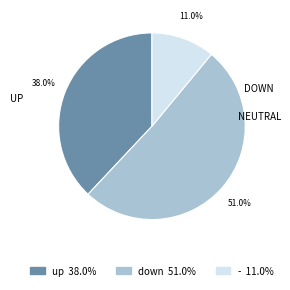

Which has a higher value, up or -?

up